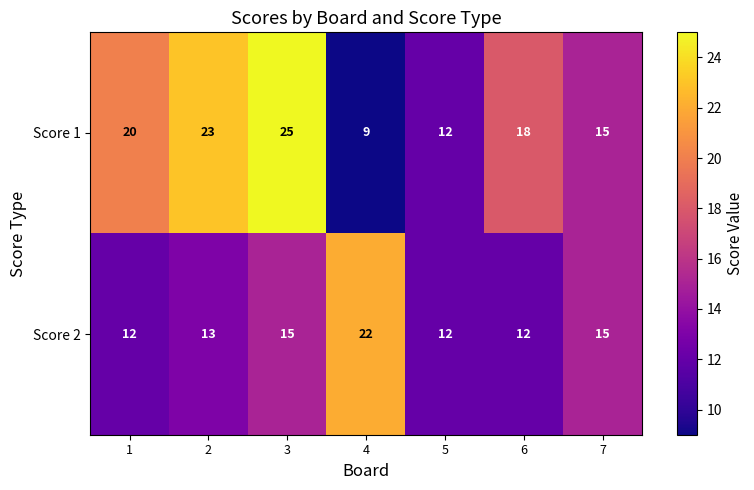

Rank the series at 3 from highest to lowest value.

Score 1, Score 2